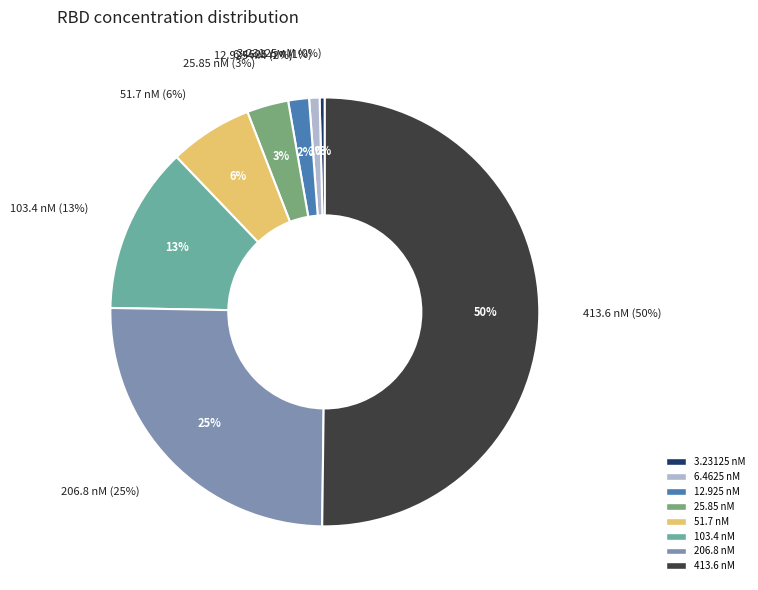

What percentage is the 12.925 slice, to the nearest percent?

2%